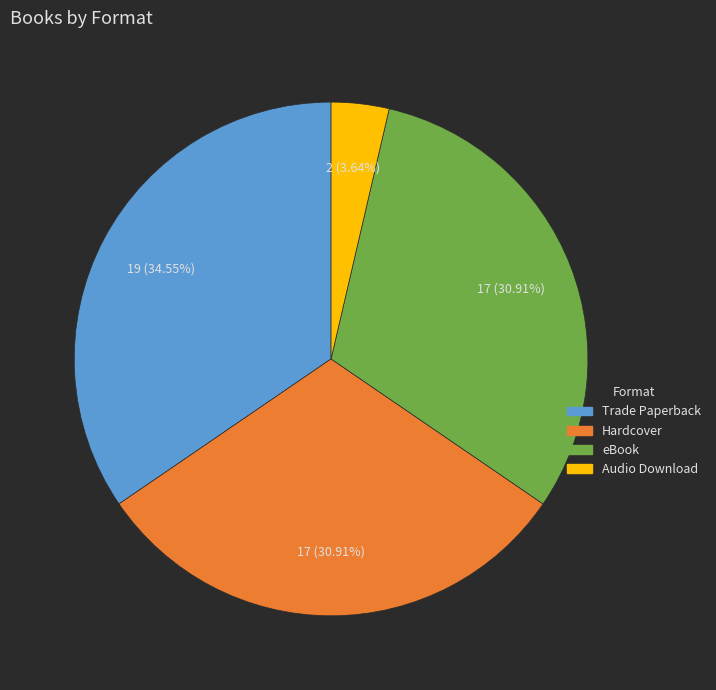

To the nearest percent, what portion does Hardcover represent?

31%